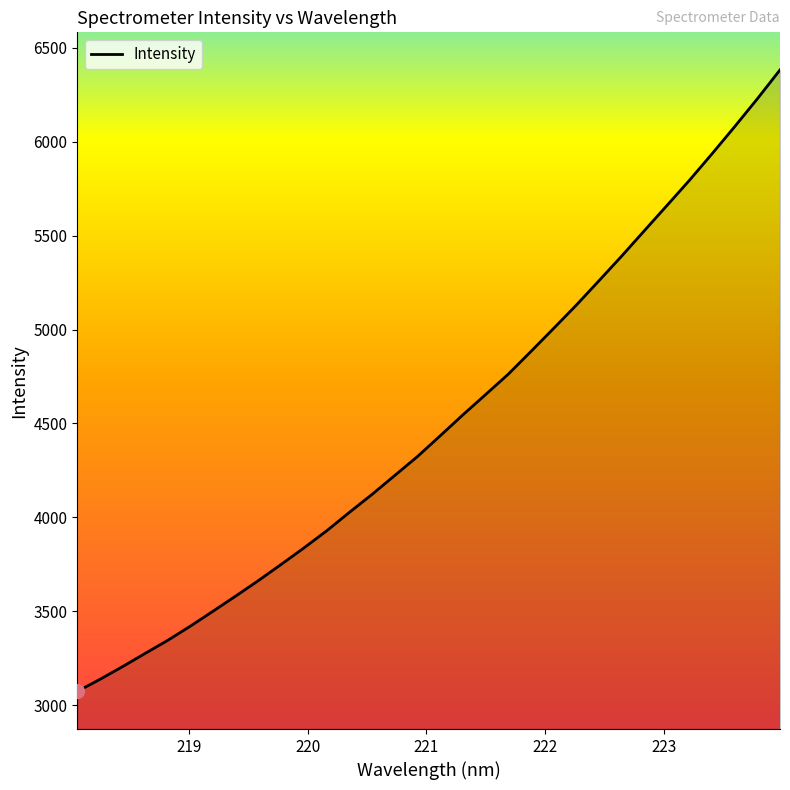

What is the smallest value displayed?

3073.2